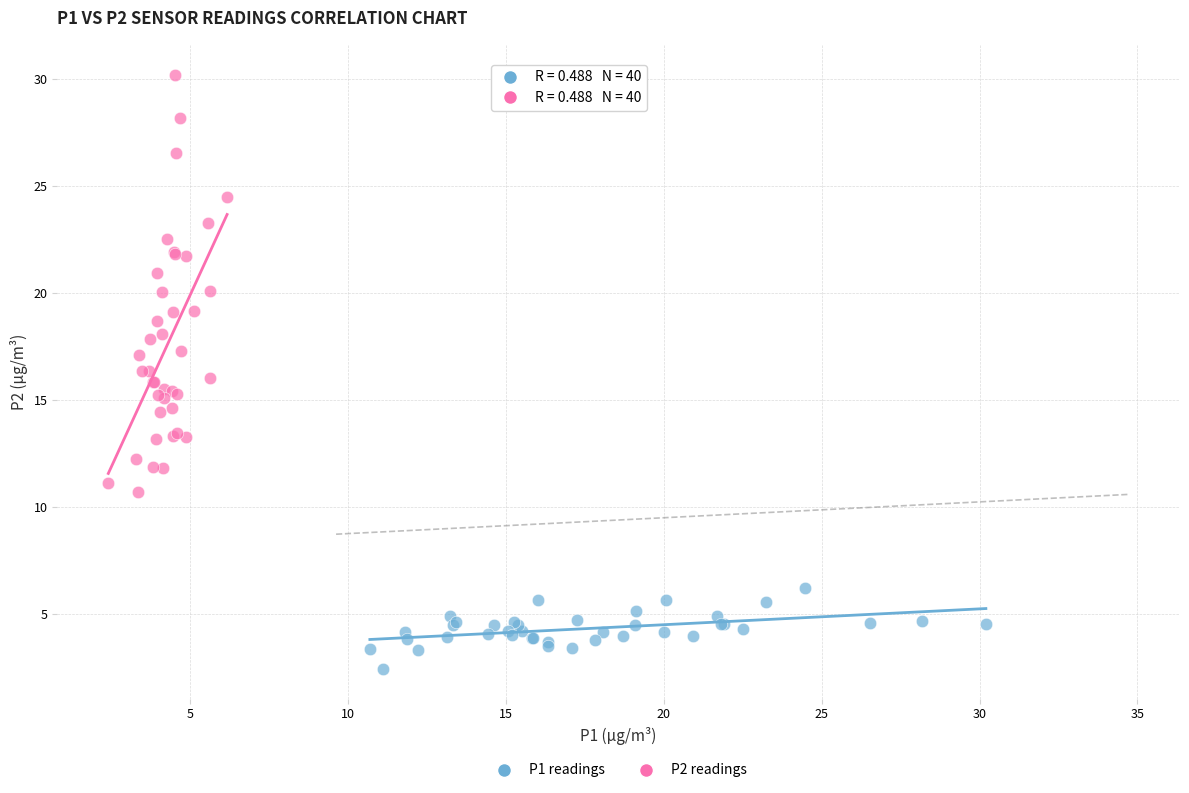

What are all the series names shown in the legend?

P1 readings, P2 readings